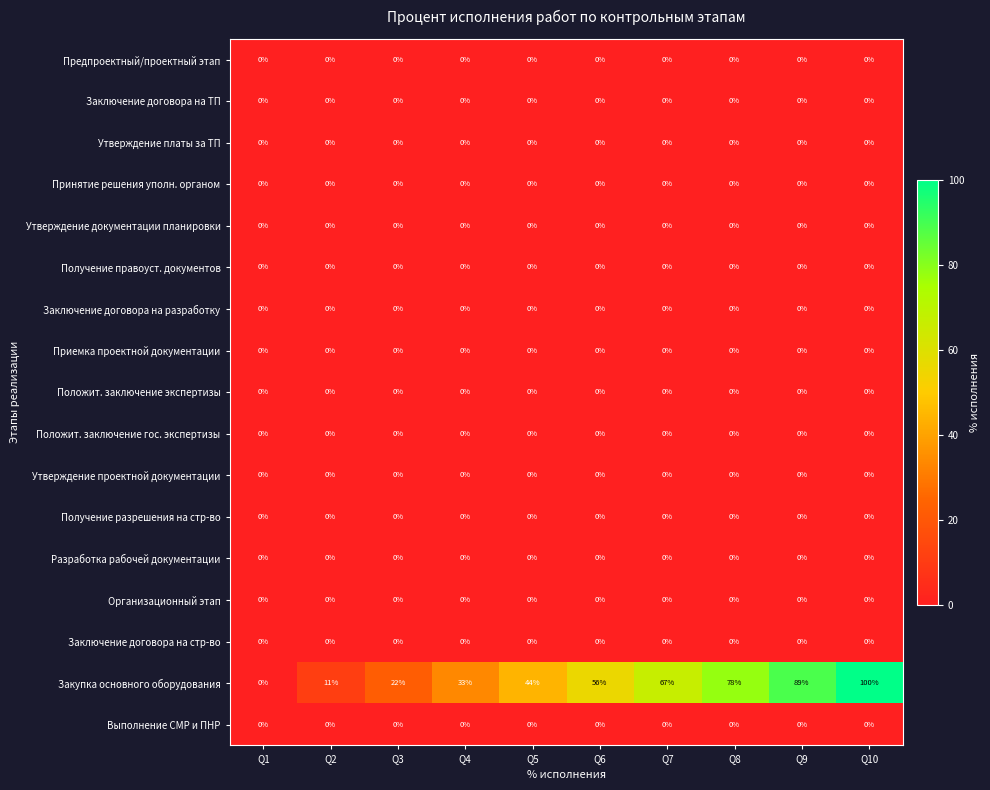

At which category is the sum across all series the highest?

Q10